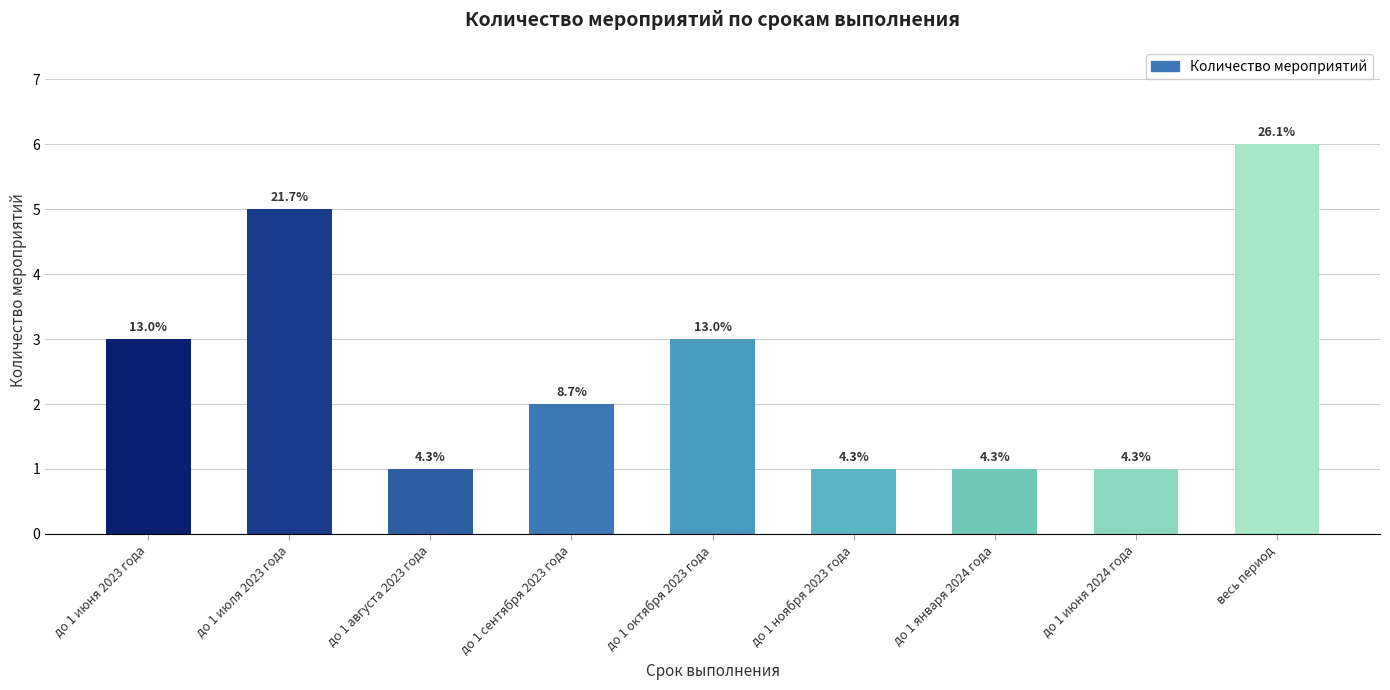

Reading left to right, what are all the values shown in this chart?

до 1 июня 2023 года=3	до 1 июля 2023 года=5	до 1 августа 2023 года=1	до 1 сентября 2023 года=2	до 1 октября 2023 года=3	до 1 ноября 2023 года=1	до 1 января 2024 года=1	до 1 июня 2024 года=1	весь период=6